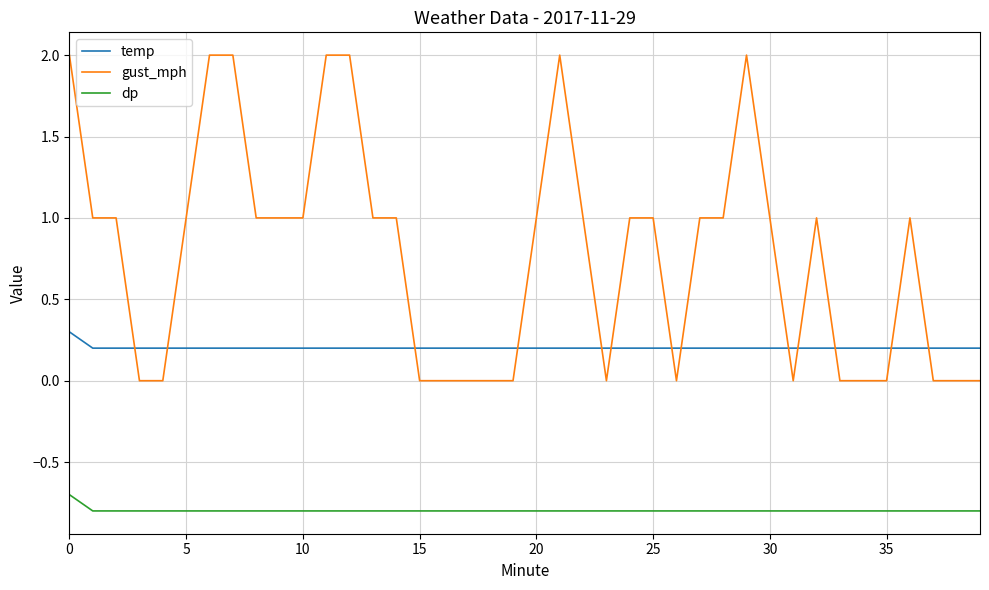

Which series ends up on top after the final intersection of temp and gust_mph?

temp